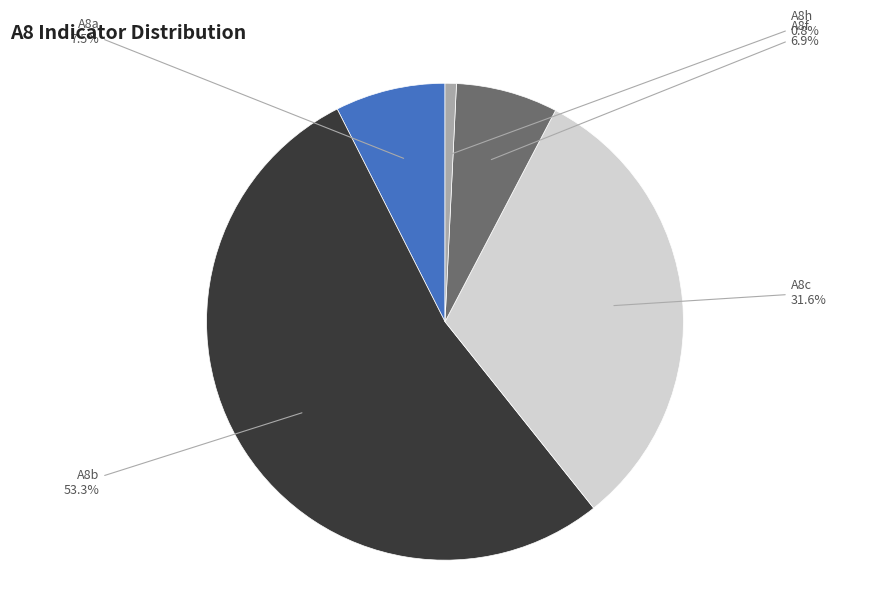

Does any single category account for the majority?

Yes